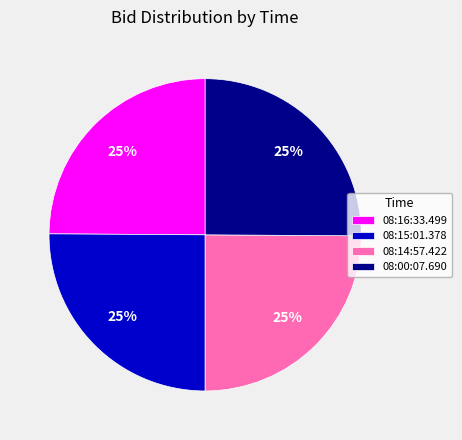

Does 08:00:07.690 represent more than half of the total?

No